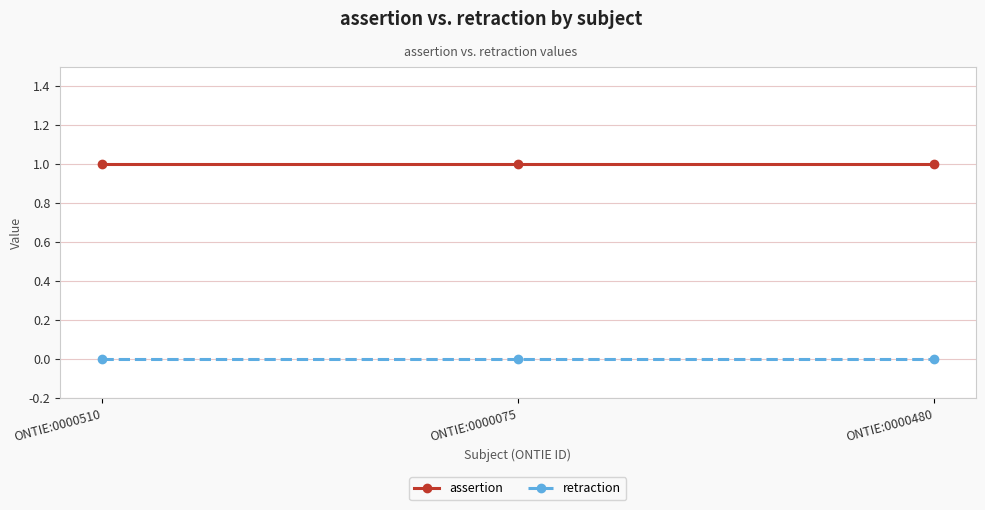

What is the label of the 3rd point from the left?

ONTIE:0000480